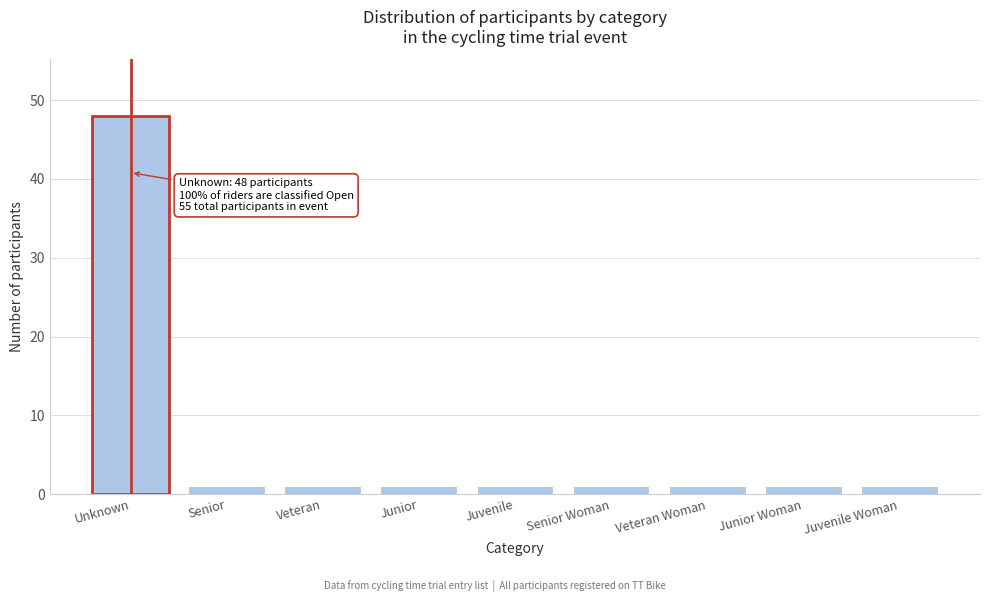

Reading left to right, what are all the values shown in this chart?

48	1	1	1	1	1	1	1	1